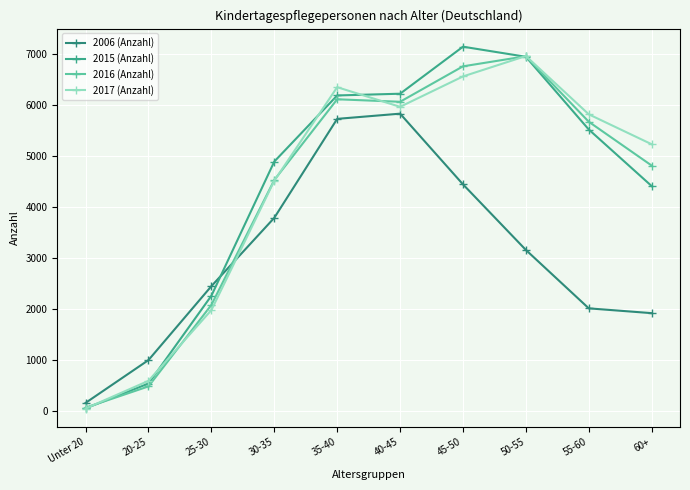

True or false: 2015 (Anzahl) and 2016 (Anzahl) intersect in this chart.

True